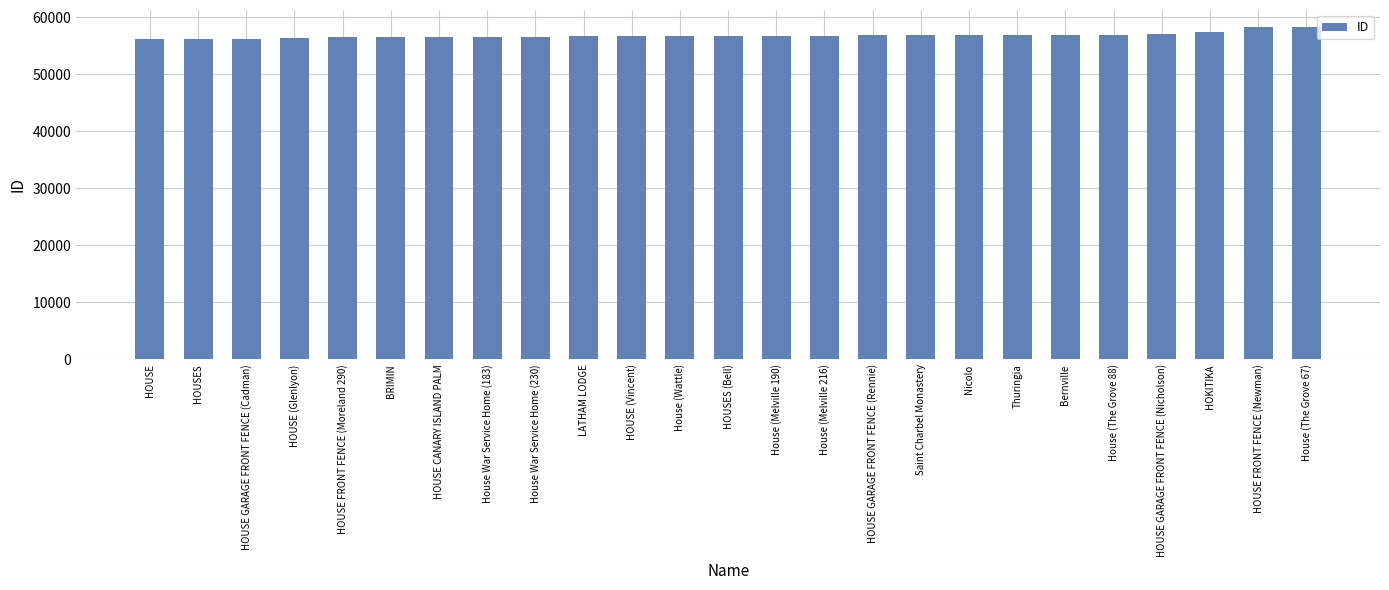

What is the label of the 16th bar from the left?

HOUSE GARAGE FRONT FENCE (Rennie)